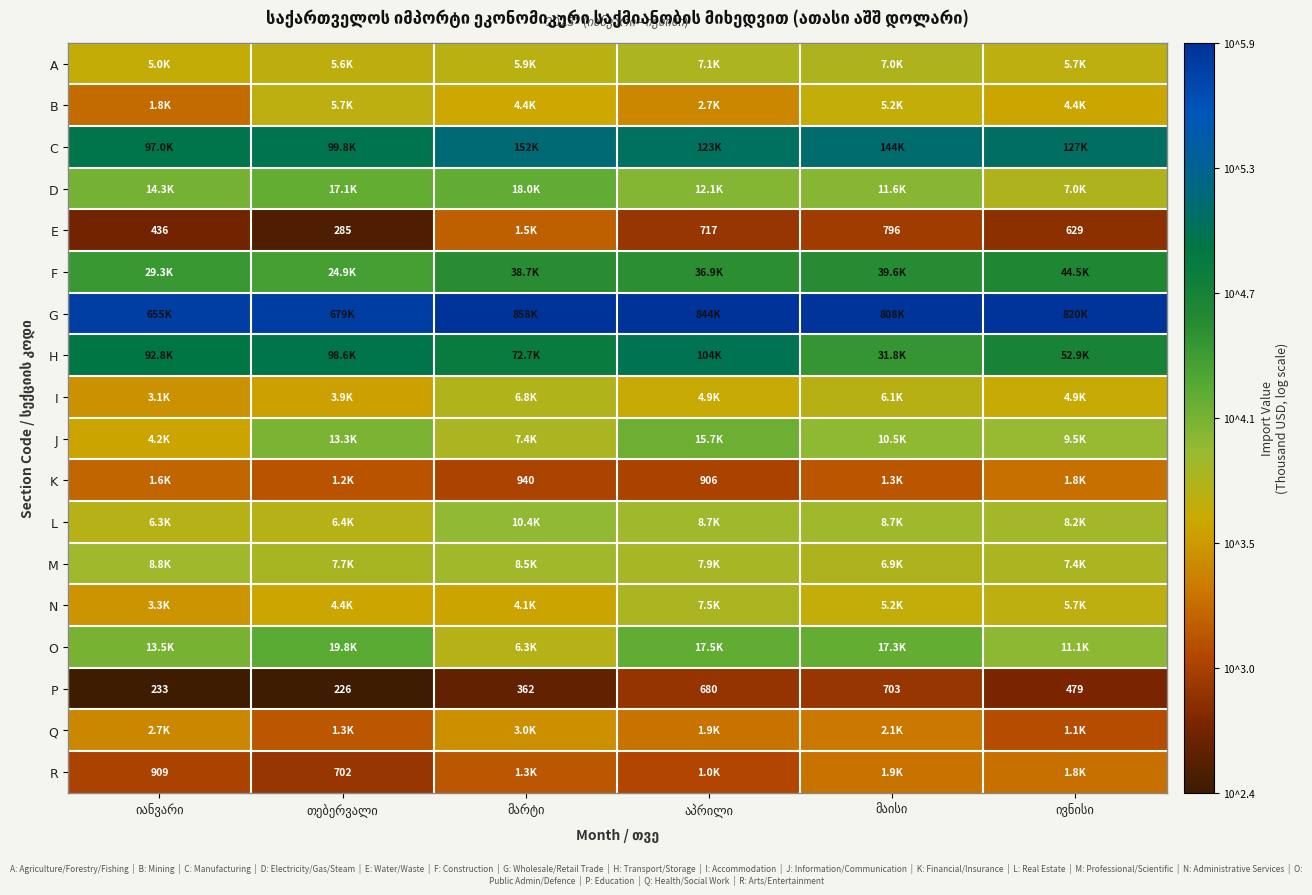

How many data points in P are less than 479?

3